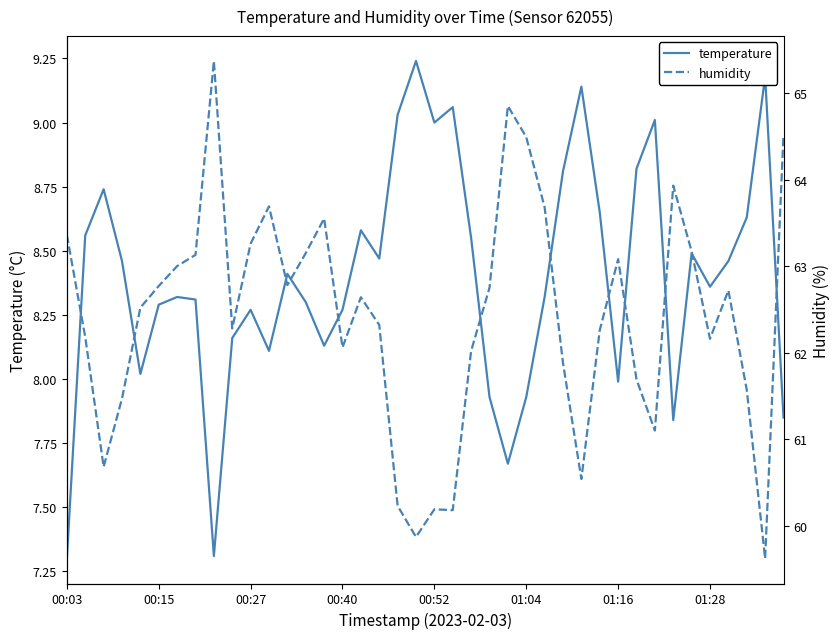

What is the minimum value for temperature?

7.3